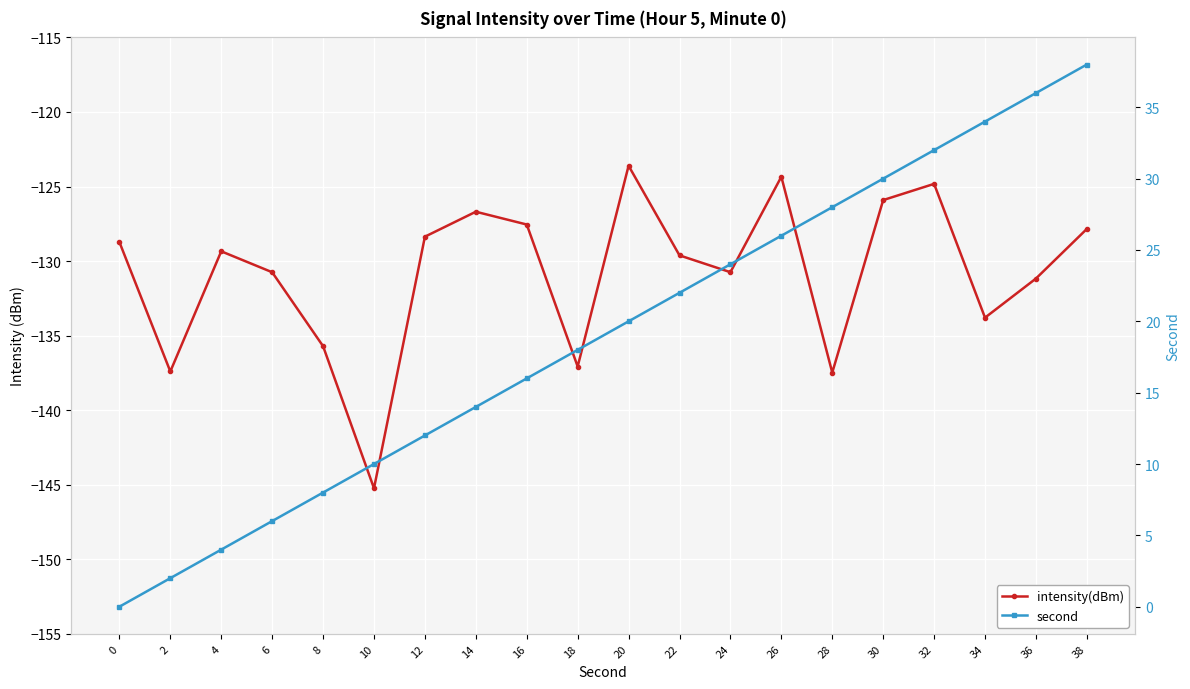

What is the value of the intensity(dBm) point at the 16th from the left?

-125.9